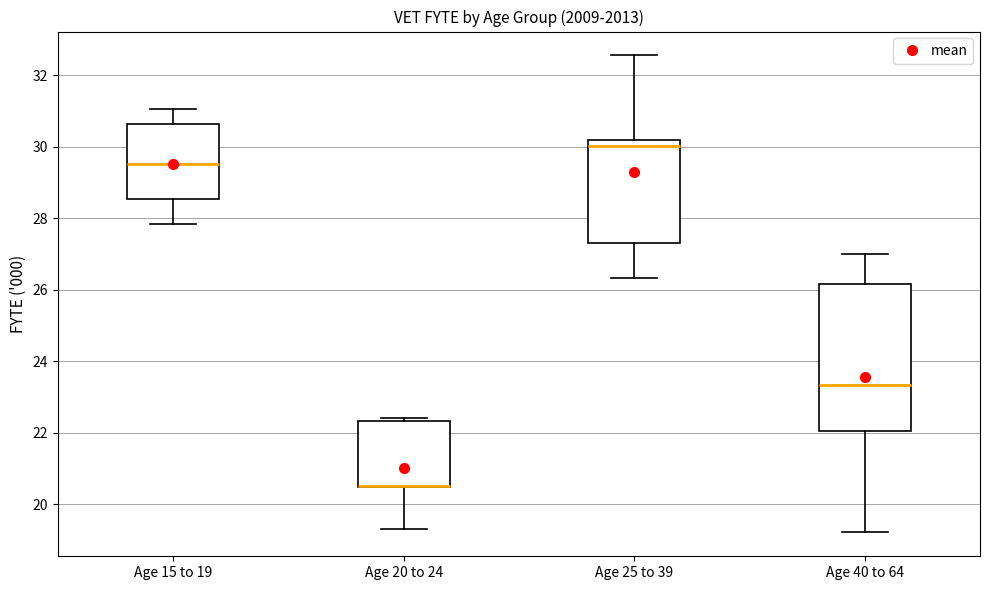

Reading left to right, read every box against the y-axis: the position of its median line, the range the box covers, and the ends of its whiskers. The values are not printed on the chart, so give them approximately, as read against the axis.

Age 15 to 19: median 29.6, box 28.6 to 30.6, whiskers 27.8 to 31.0
Age 20 to 24: median 20.6 (drawn on the box's lower edge), box 20.4 to 22.4, whiskers 19.4 to 22.4 (just above the box's upper edge)
Age 25 to 39: median 30.0, box 27.2 to 30.2, whiskers 26.4 to 32.6
Age 40 to 64: median 23.4, box 22.0 to 26.2, whiskers 19.2 to 27.0